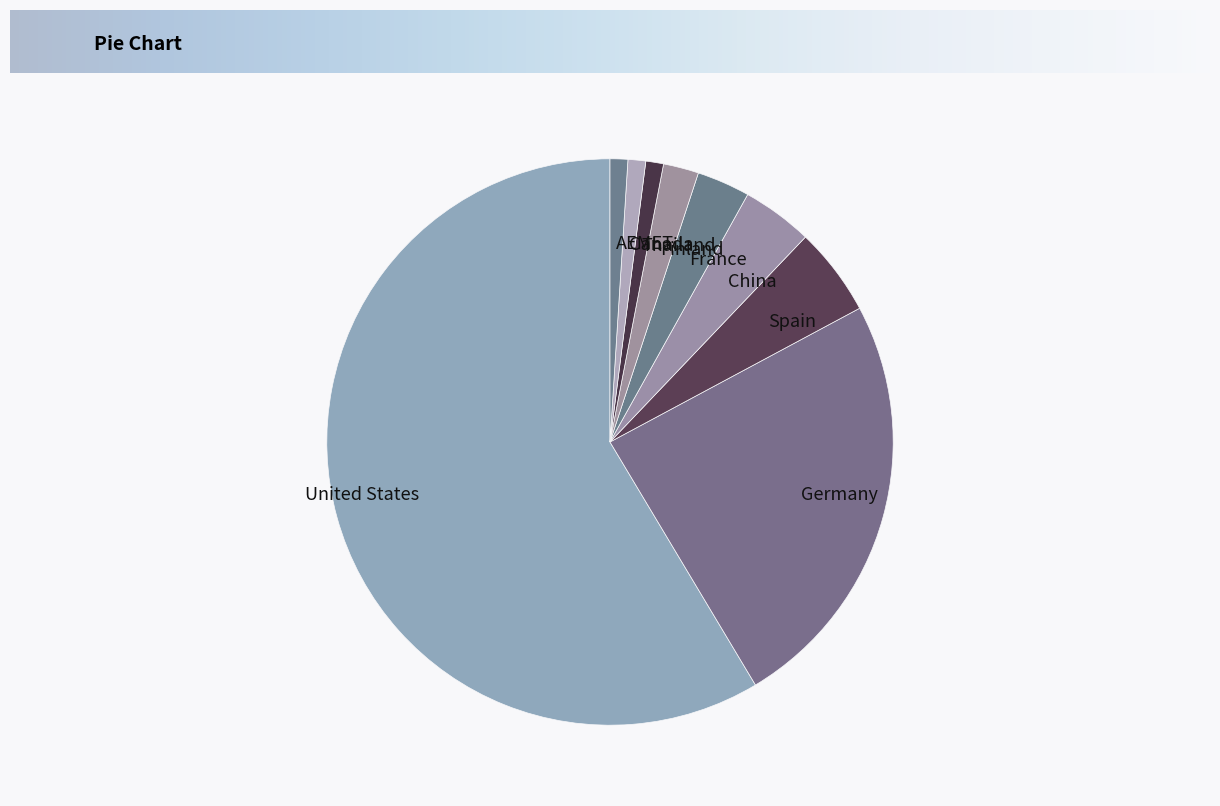

What is the largest slice in the pie chart?

United States